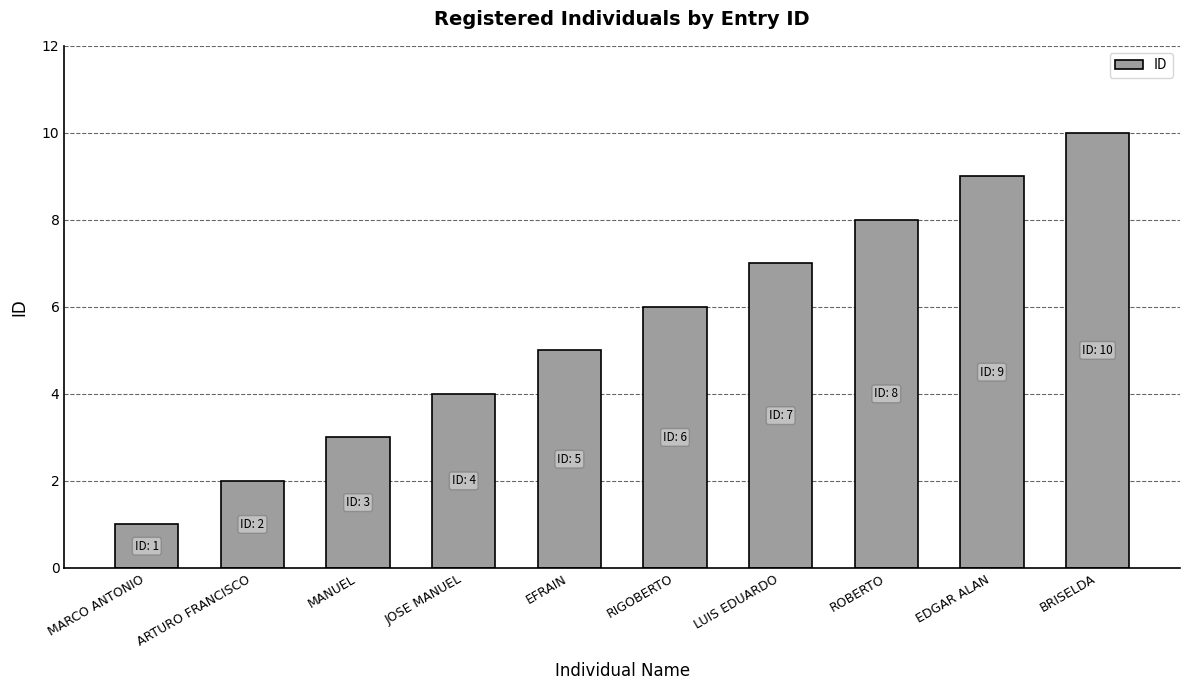

What is the minimum value shown in the chart?

1